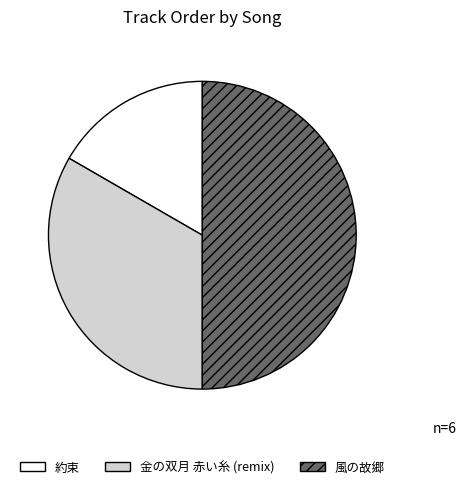

Is 約束 the majority of the pie?

No